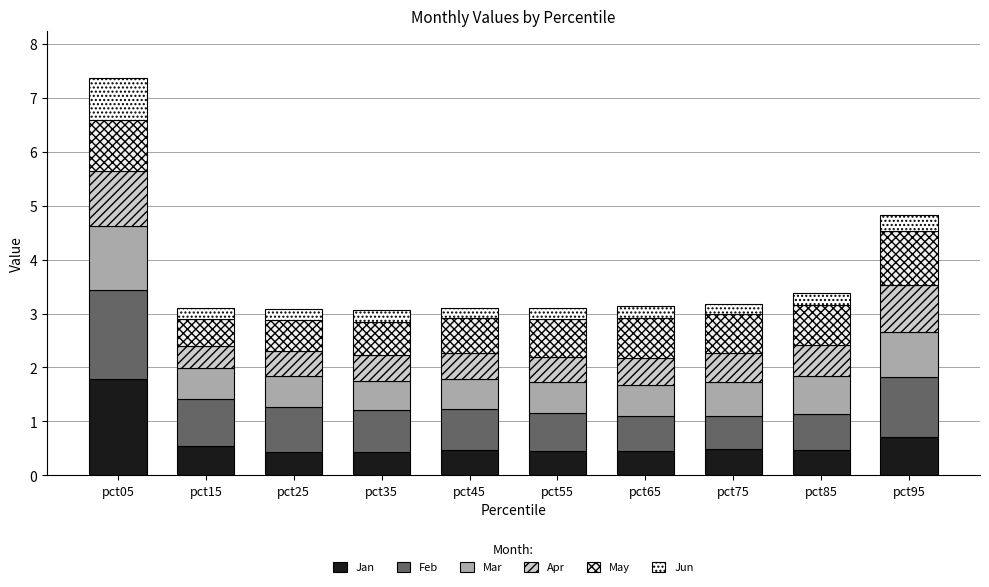

Count the number of data series in this chart.

6